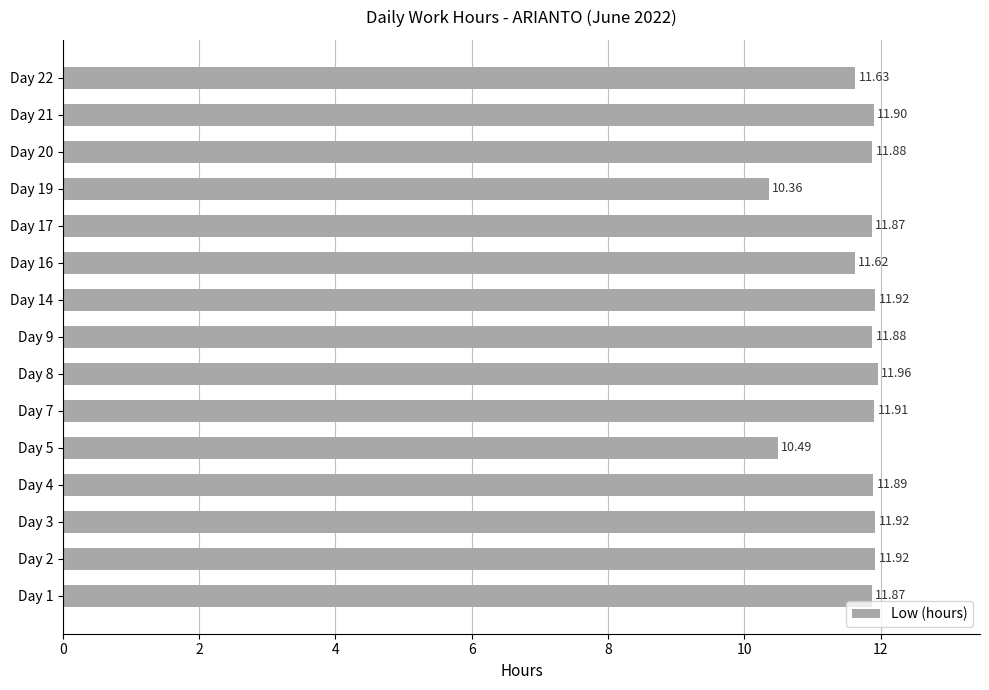

What is the change in value from Day 8 to Day 22?

-0.3